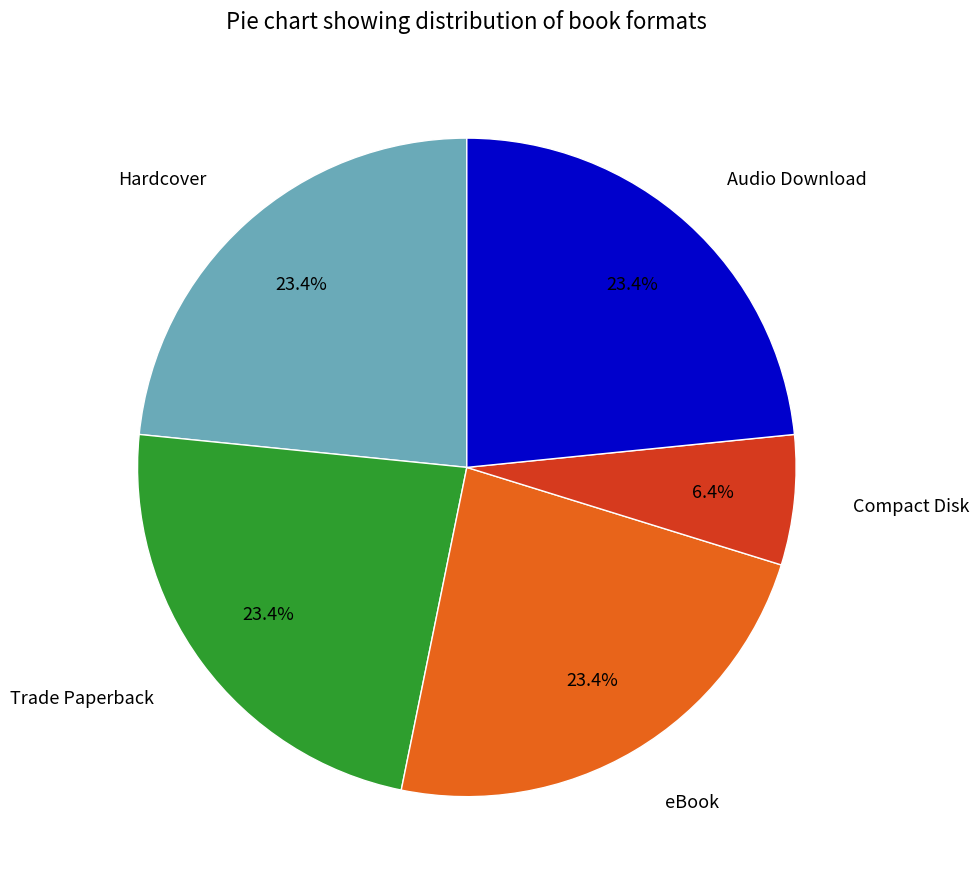

Is Audio Download the majority of the pie?

No